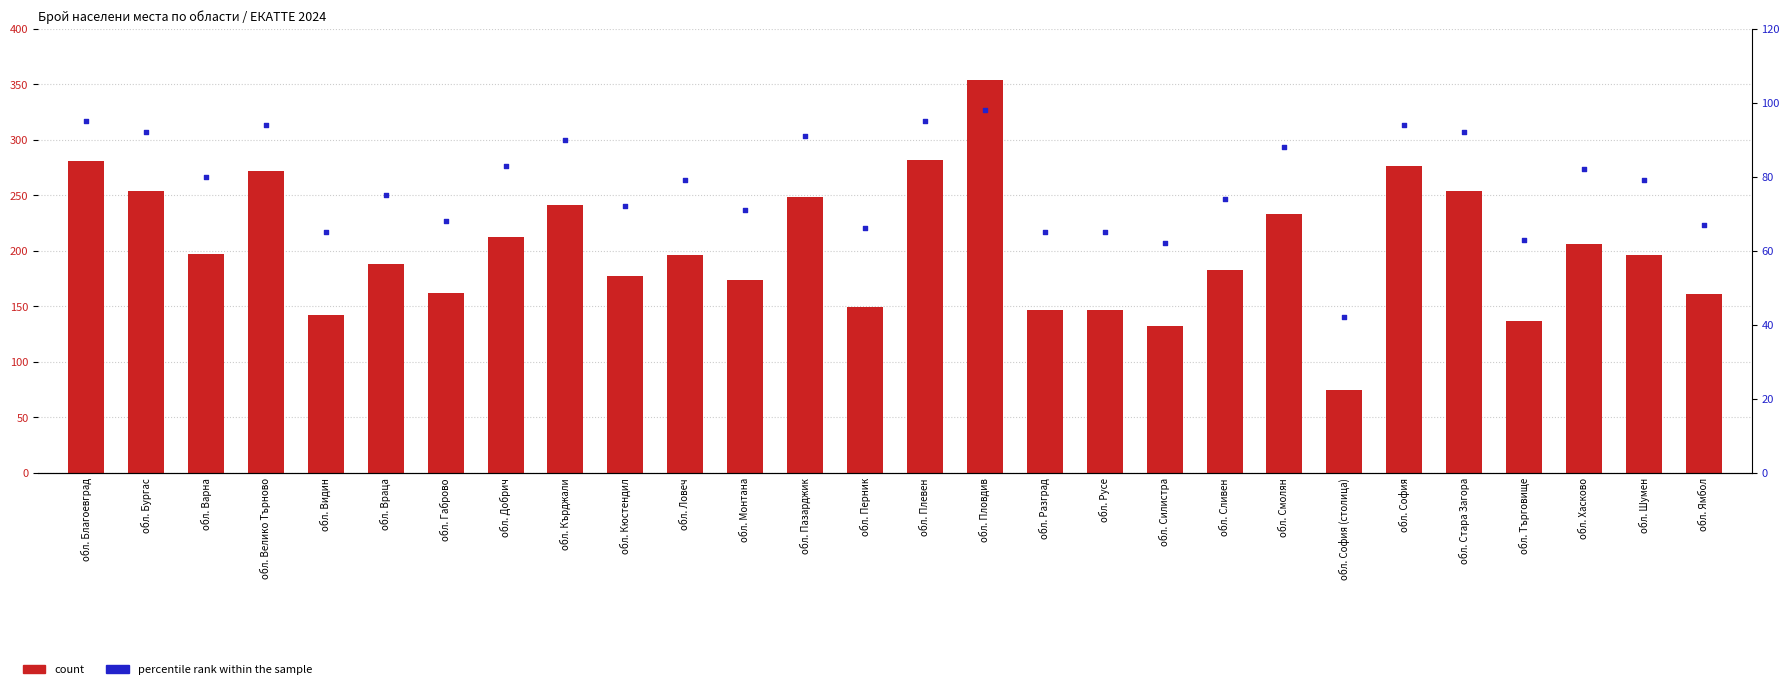

Which series has the largest Y range (max minus min)?

count